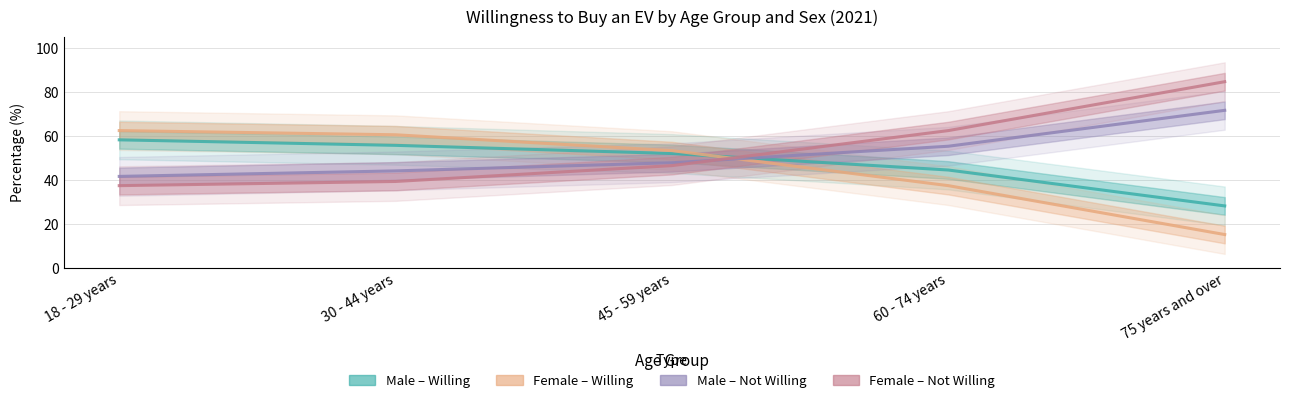

Read the Male - Not Willing value at 30 - 44 years.

44.2